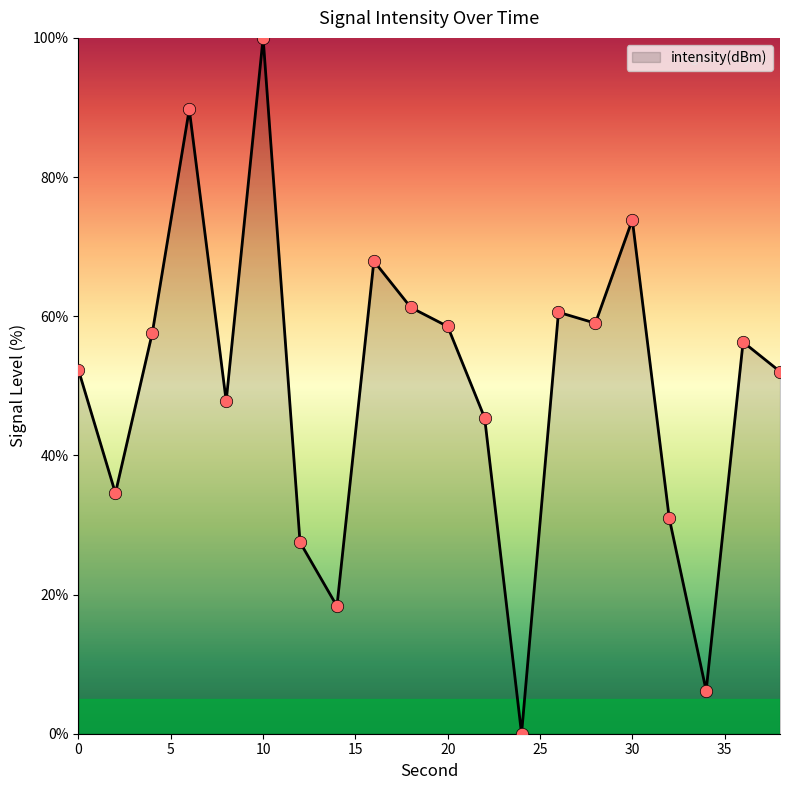

What is the greatest value displayed?

100.0